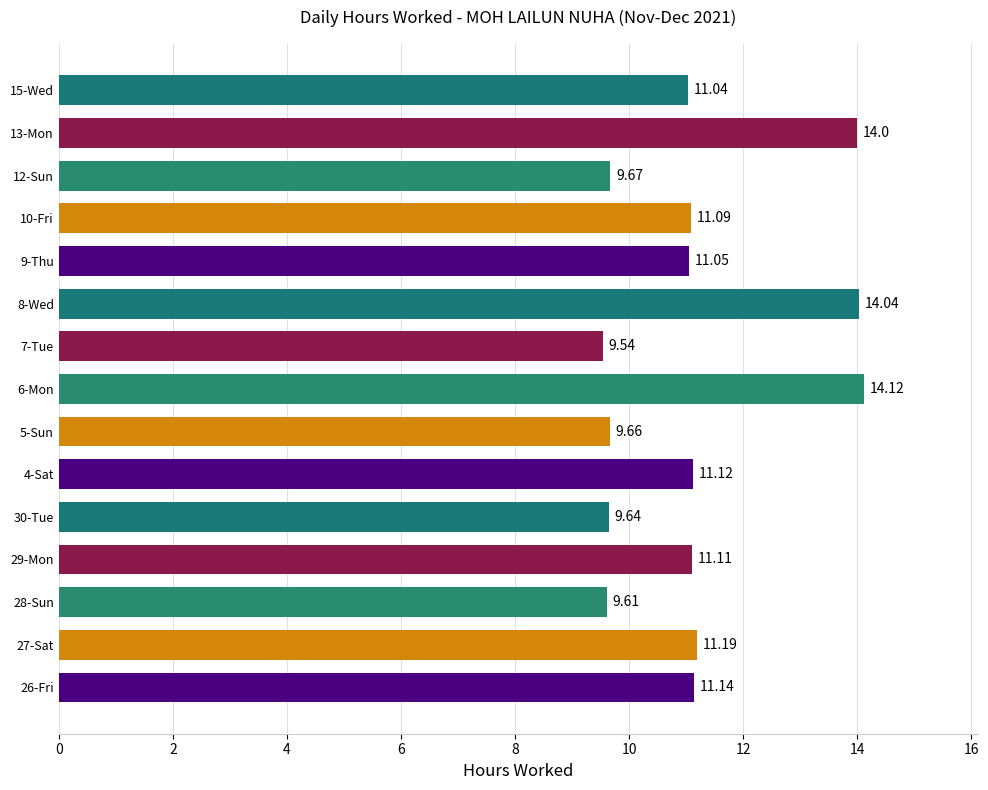

List the labels in order of value, largest first.

6-Mon, 8-Wed, 13-Mon, 27-Sat, 26-Fri, 4-Sat, 29-Mon, 10-Fri, 9-Thu, 15-Wed, 12-Sun, 5-Sun, 30-Tue, 28-Sun, 7-Tue